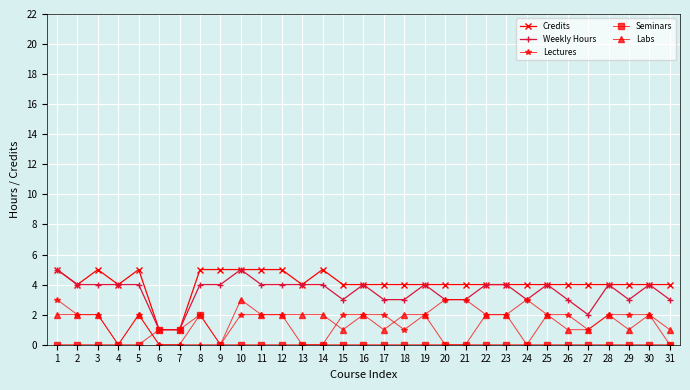

What is the difference between the highest and lowest values at 8?

5